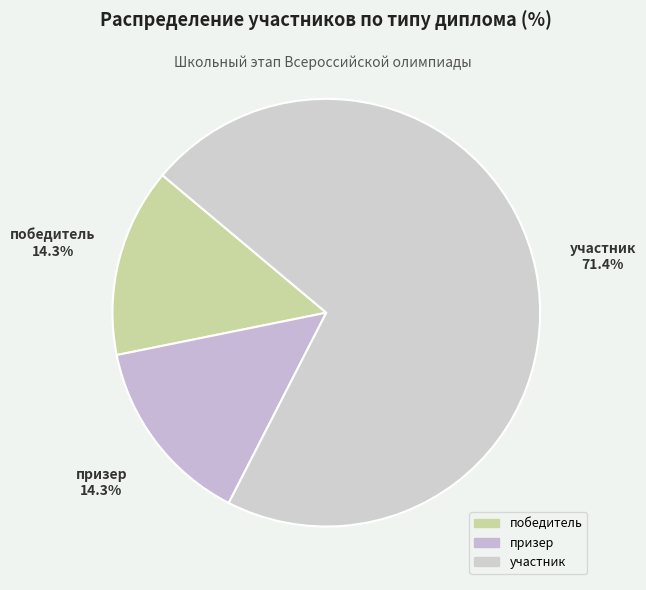

Is the sum of участник and призер greater than half?

Yes